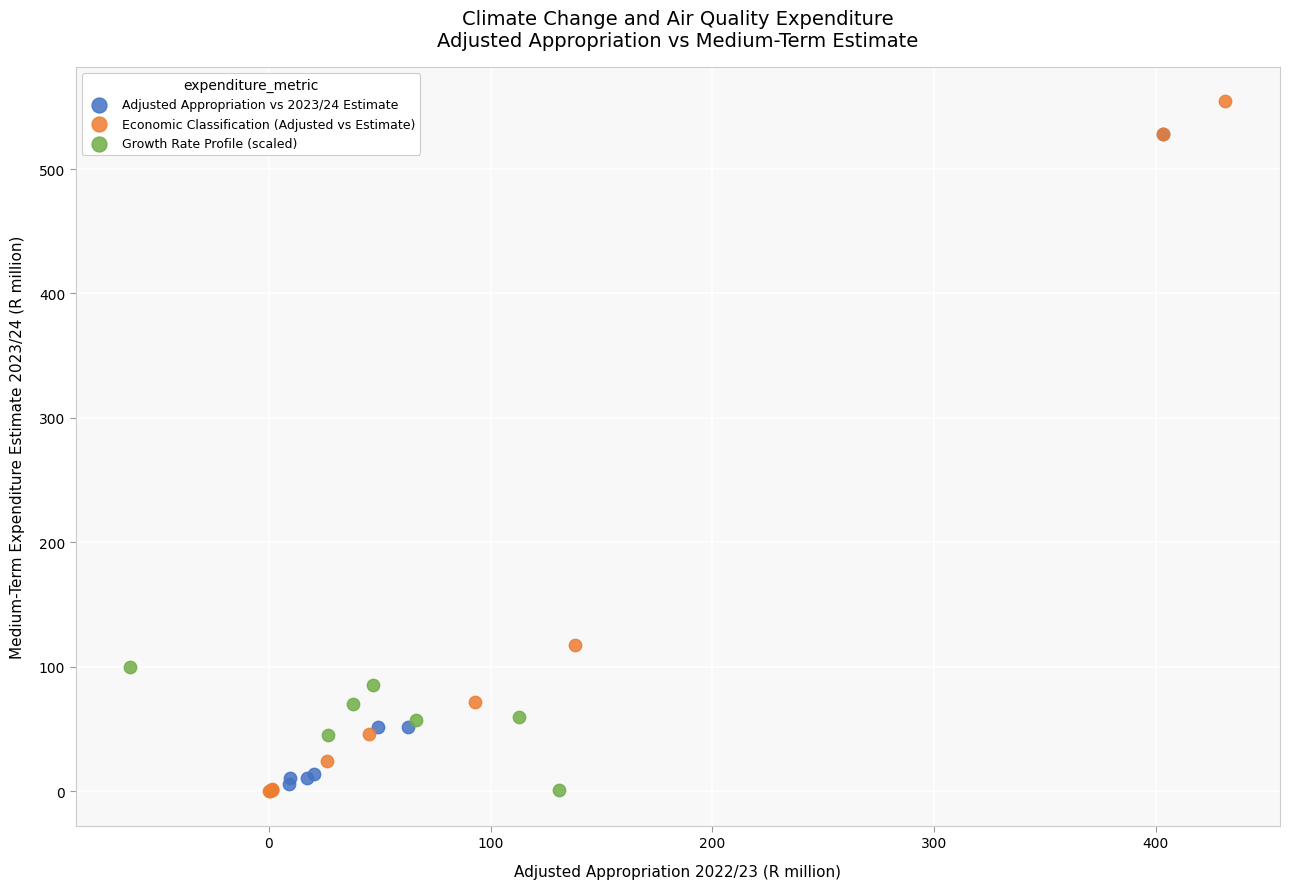

Which series contains the highest Y value?

Economic Classification (Adjusted vs Estimate)